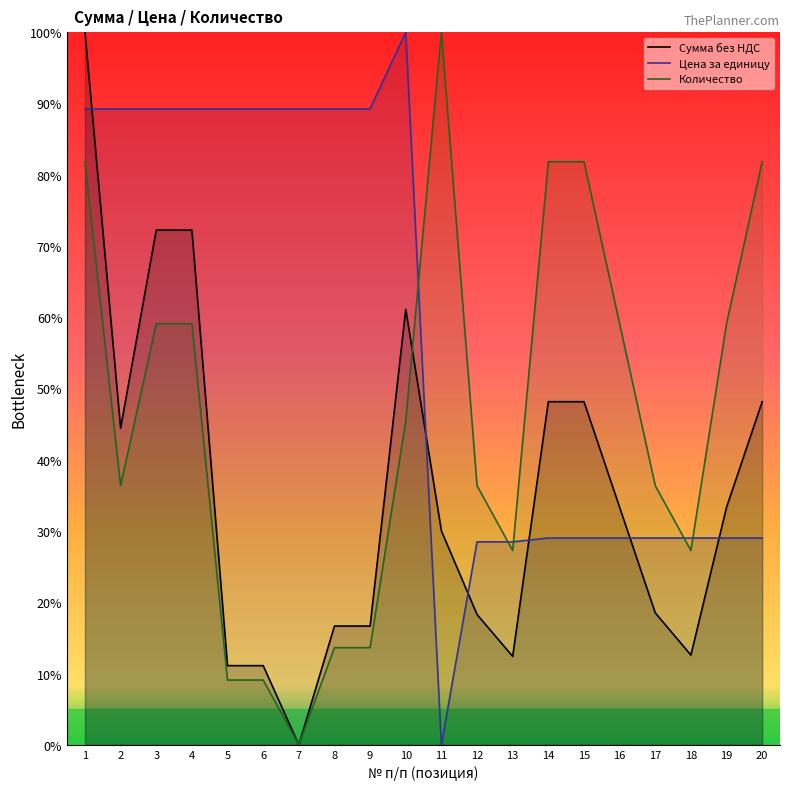

True or false: Сумма без НДС has more than 0 interior local peaks.

True